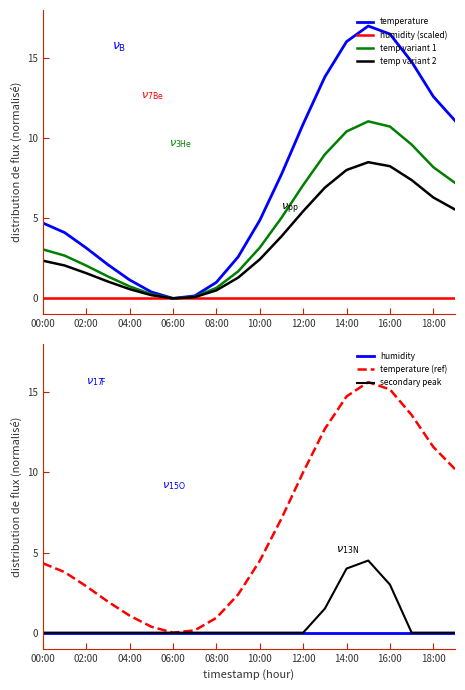

What is the difference between the values at 02:00 and 12:00?

7.7